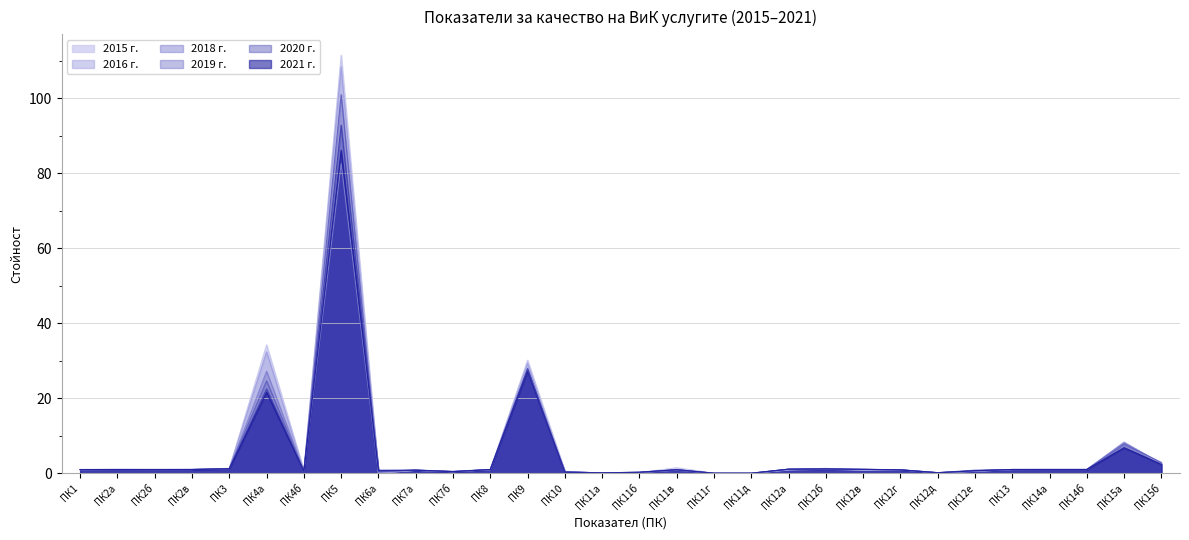

How many times do 2021 г. and 2016 г. cross each other?

7